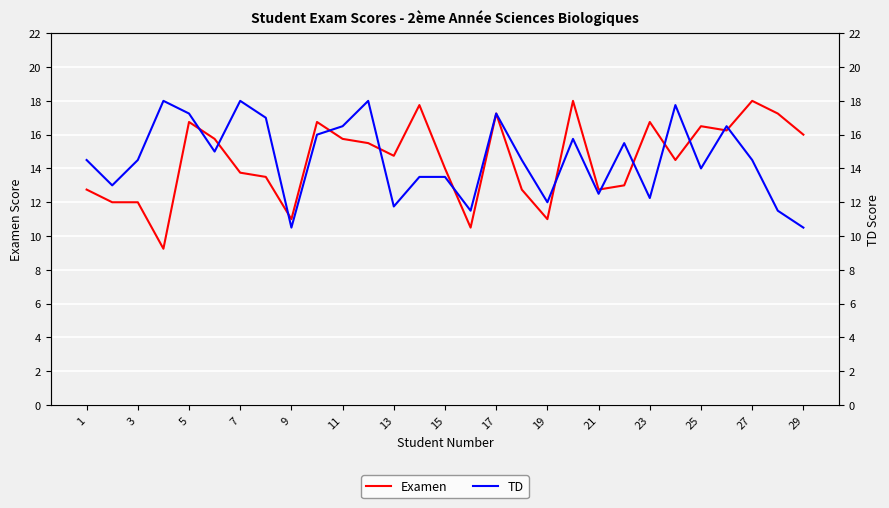

Which series has the largest total across all categories?

TD